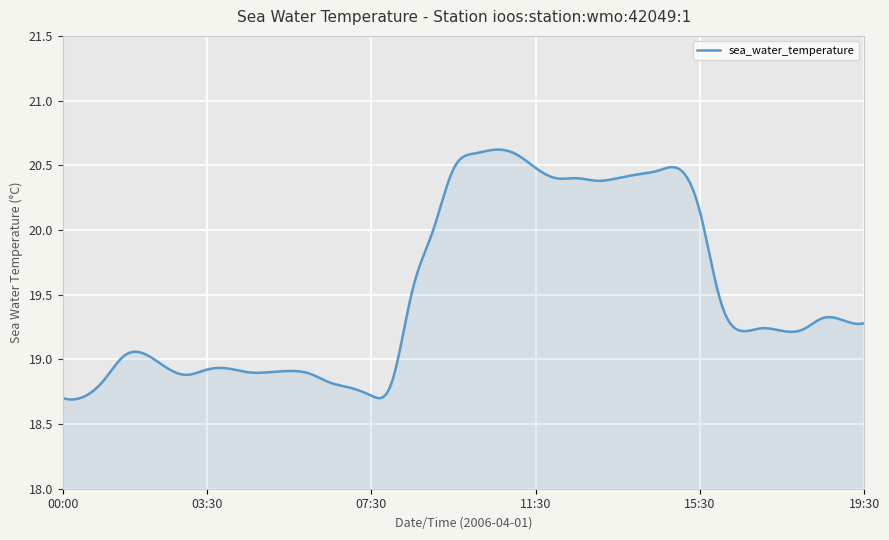

What is the difference between the maximum and minimum values?

1.9